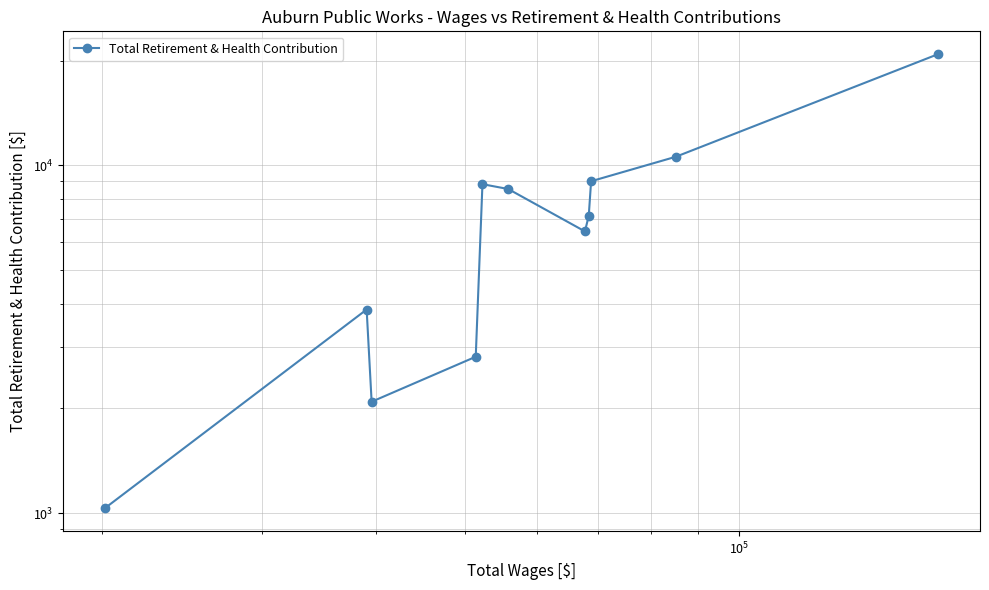

True or false: the data has more than 0 interior local peaks.

True